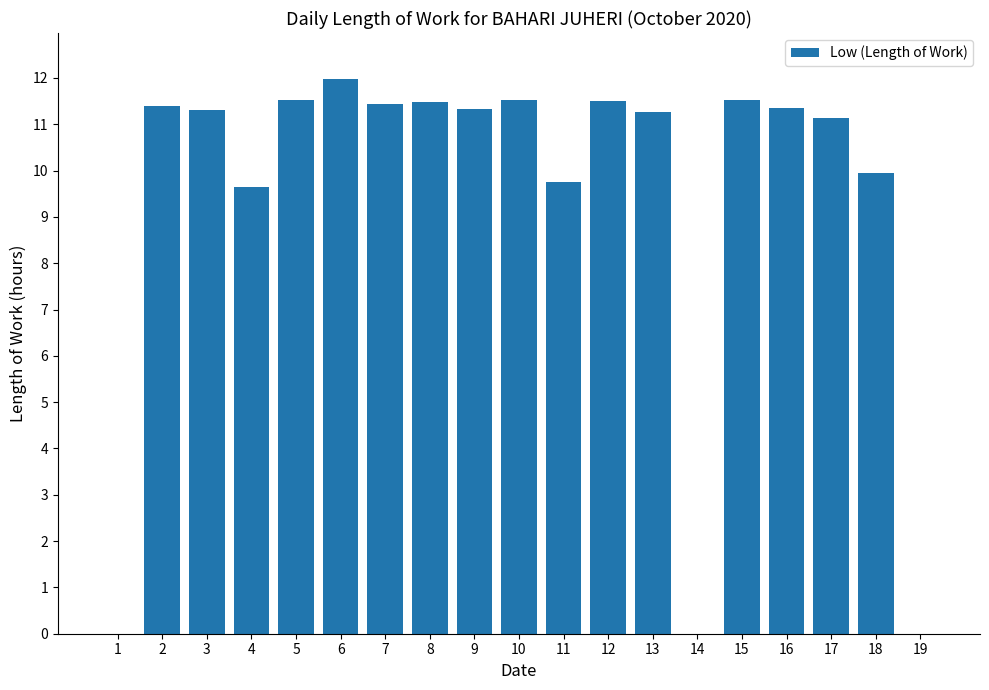

The chart shows a value of 11.1 at 17. True or false?

True